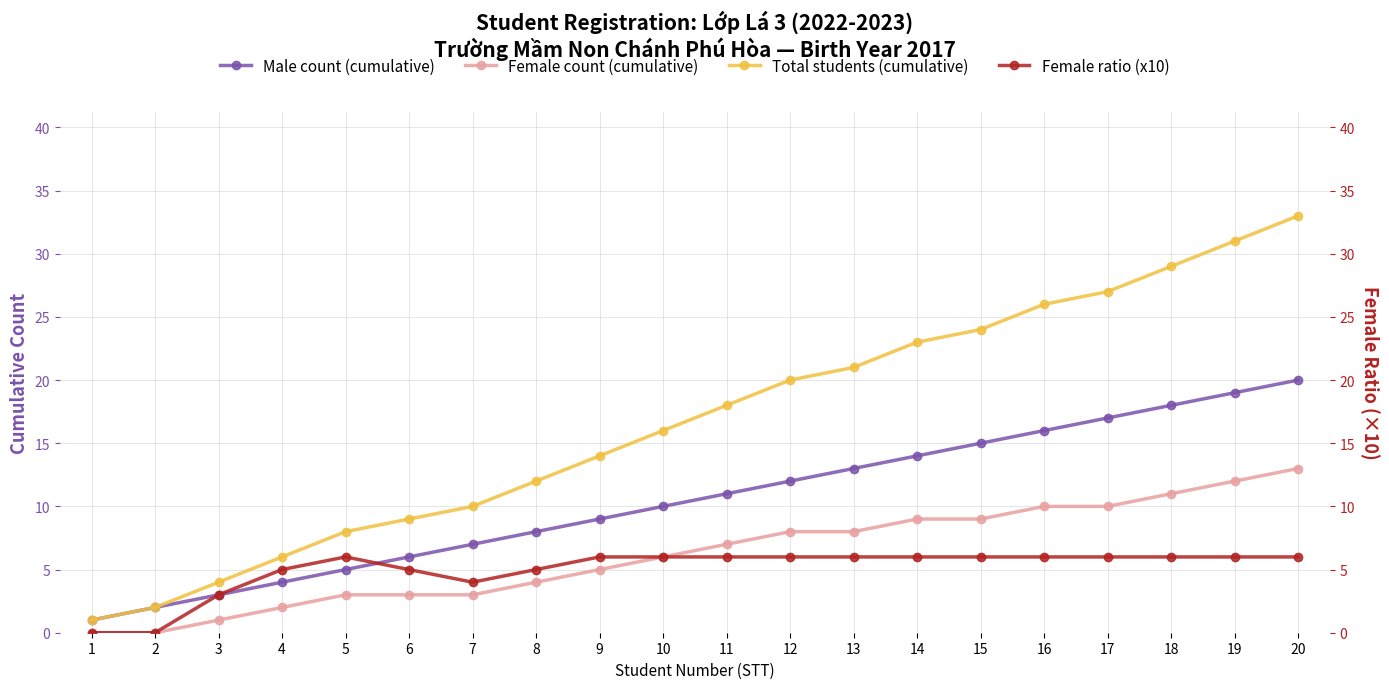

At how many categories does at least one series exceed 18?

9